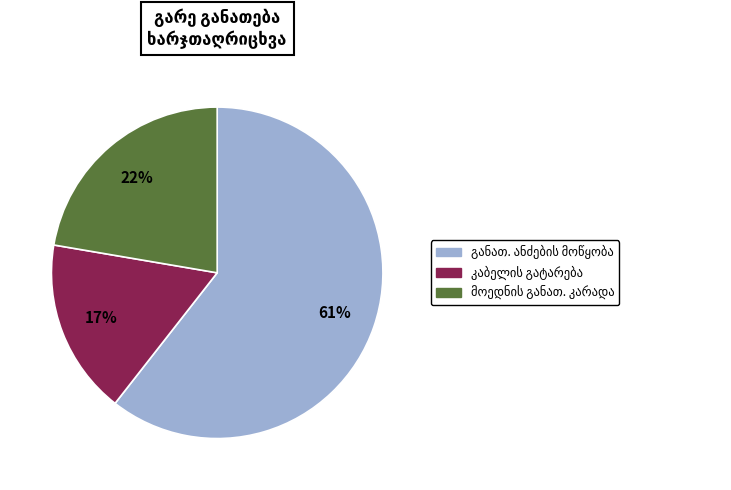

Does any single category account for the majority?

Yes